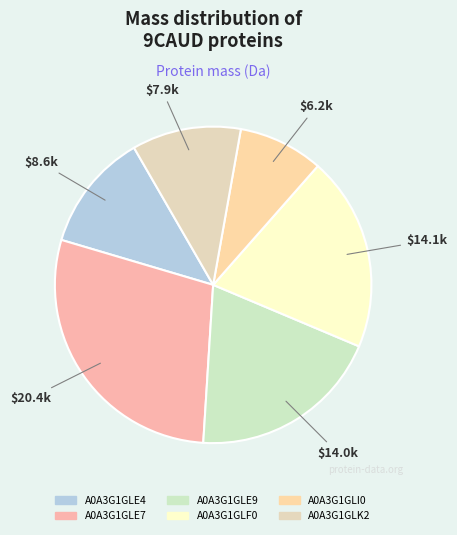

Which category has the biggest portion of the pie?

A0A3G1GLE7